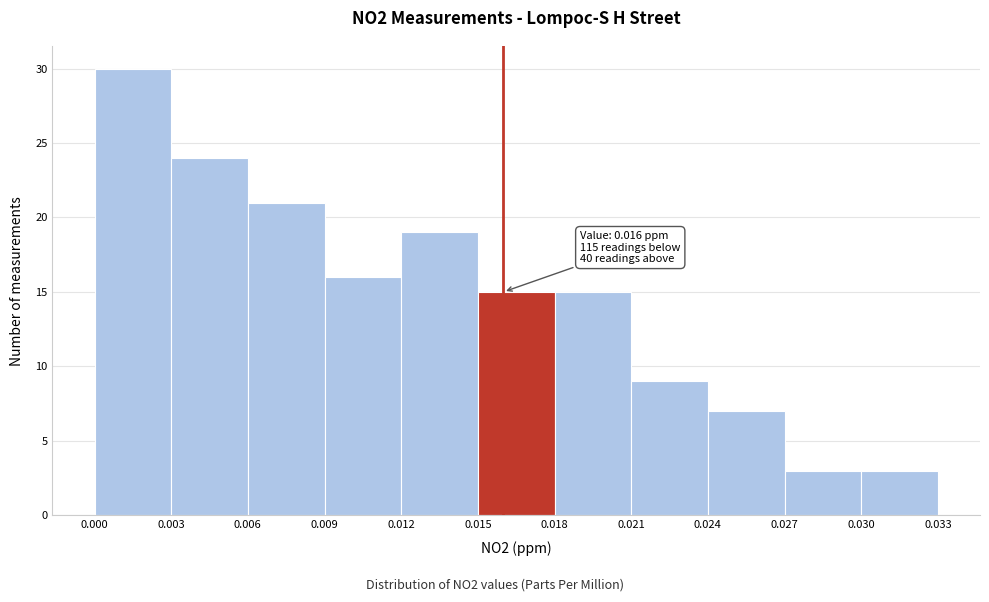

Which range on the x-axis has the tallest bar?

0.000 to 0.003